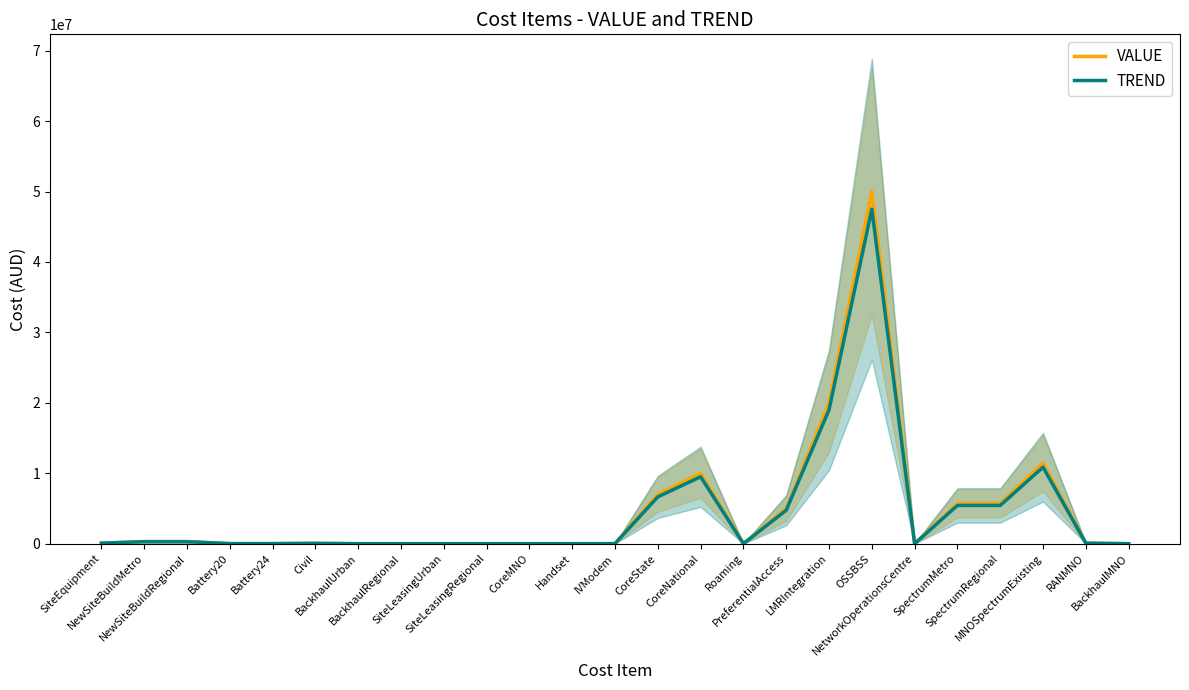

The TREND series shows 47974.8 at RANMNO. True or false?

False